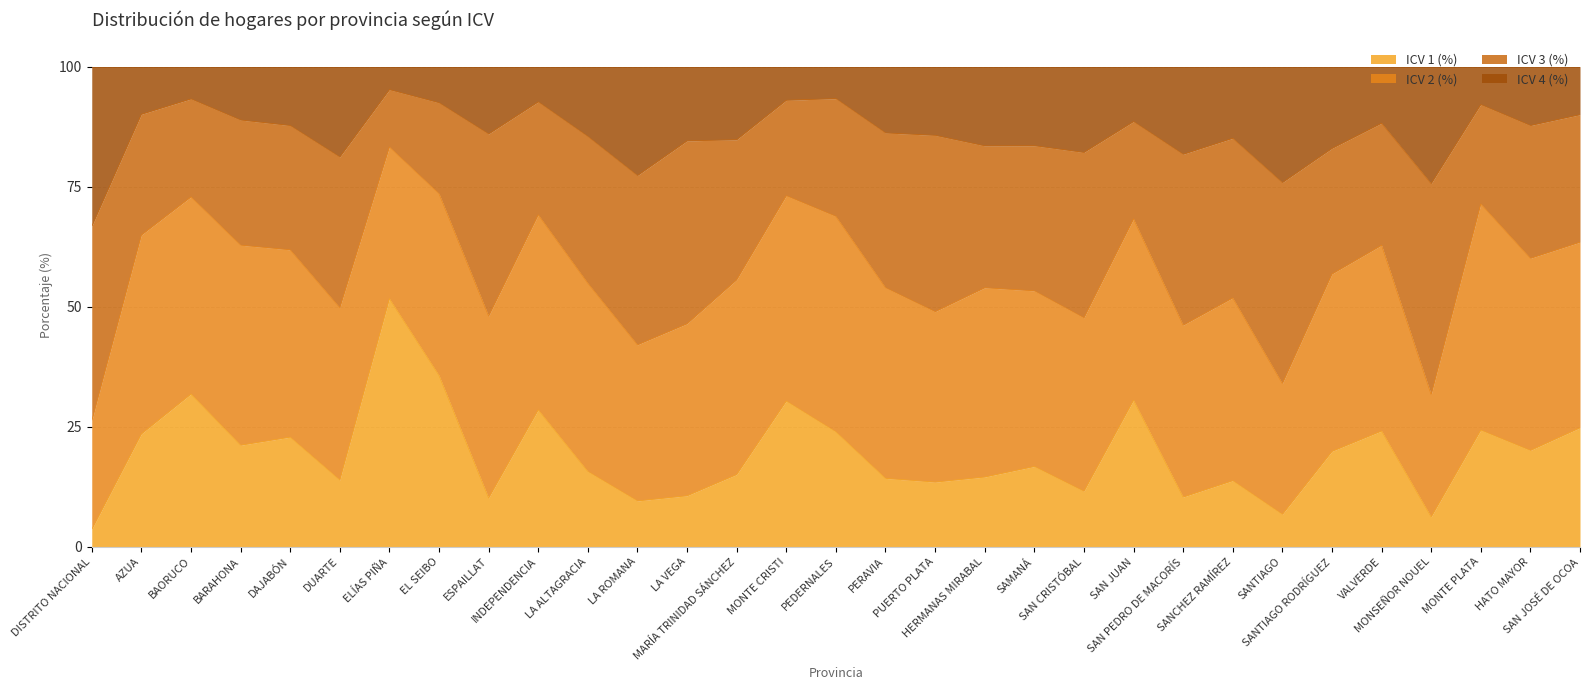

What is the average value of the ICV 1 (%) series?

19.3